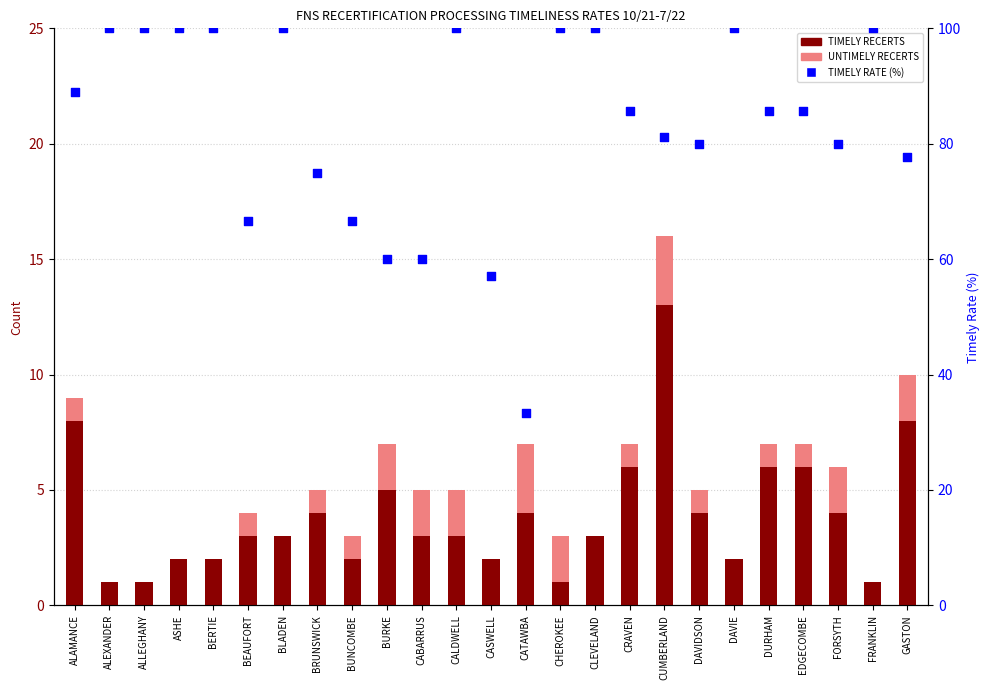

Which series contains the highest Y value?

TIMELY RATE (%)